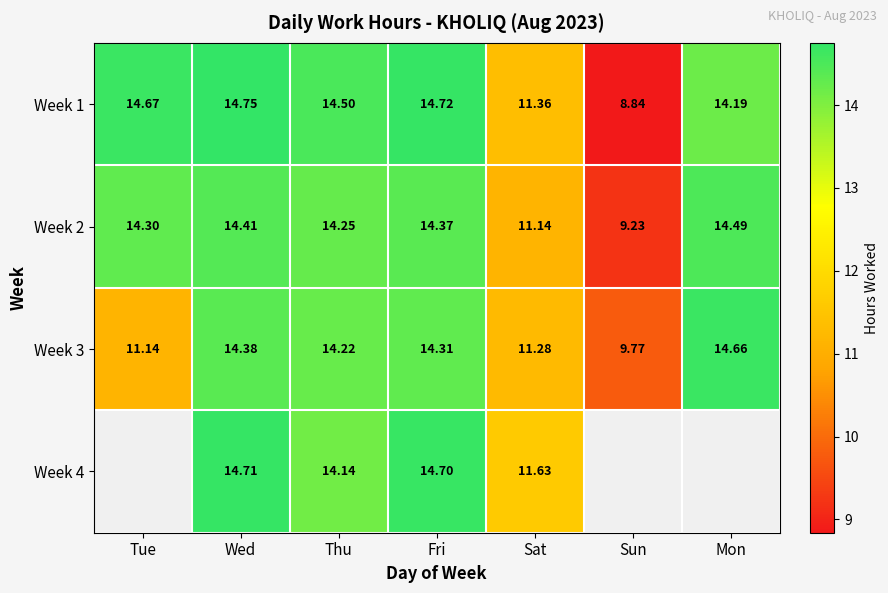

List the labels in order of Week 3 value, smallest first.

Sun, Tue, Sat, Thu, Fri, Wed, Mon